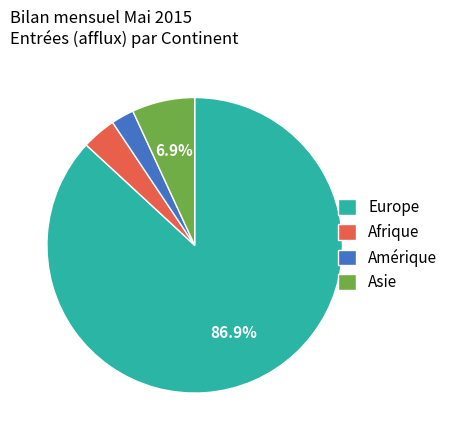

Is the sum of Europe and Asie greater than half?

Yes